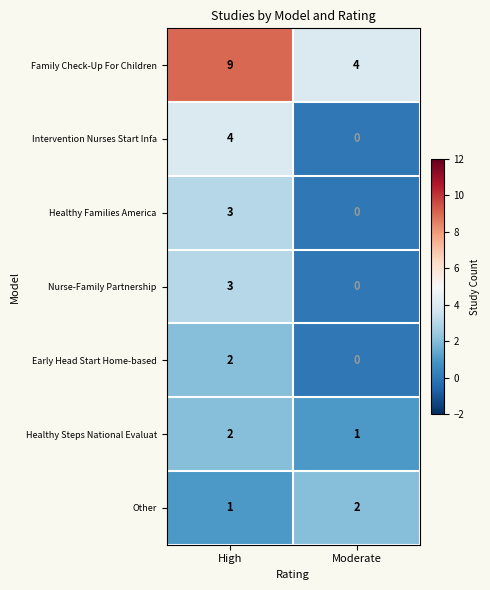

Which series has the largest total across all categories?

Family Check-Up For Children